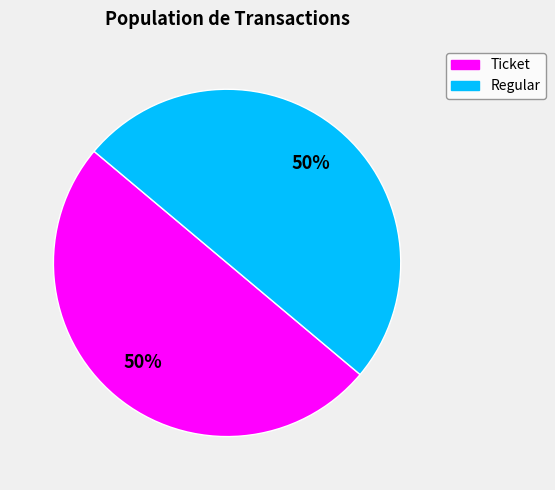

To the nearest percent, what is the combined percentage of Regular and Ticket?

100%